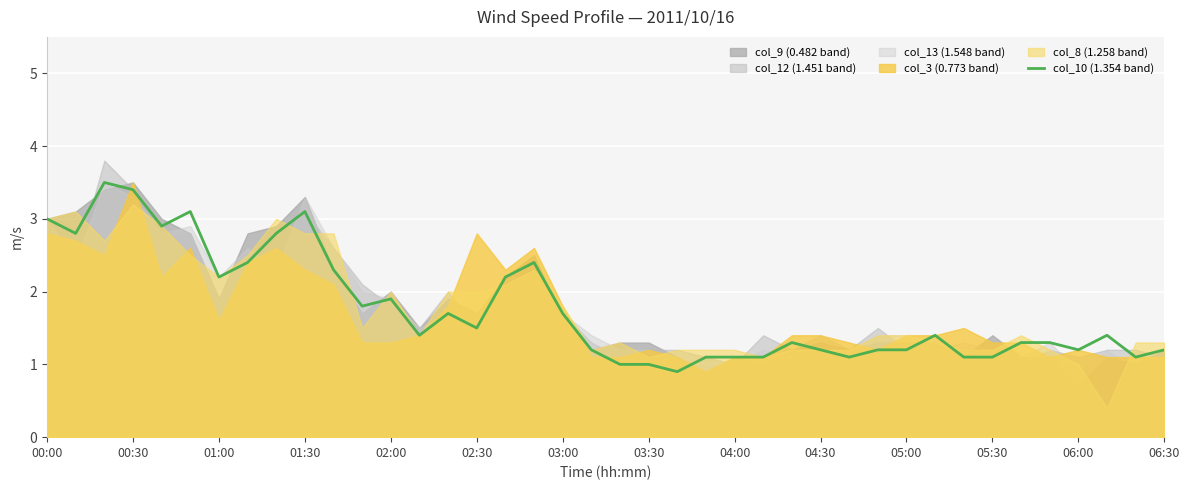

Is it true that the value at 17 is 2.4?

True